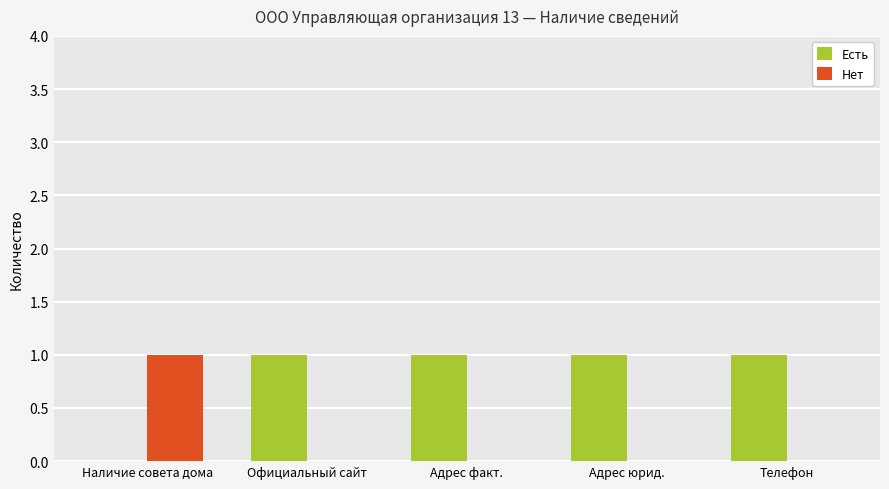

Reading right to left, transcribe all the data shown in this chart.

Есть: Телефон=1	Адрес юрид.=1	Адрес факт.=1	Официальный сайт=1	Наличие совета дома=0
Нет: Телефон=0	Адрес юрид.=0	Адрес факт.=0	Официальный сайт=0	Наличие совета дома=1